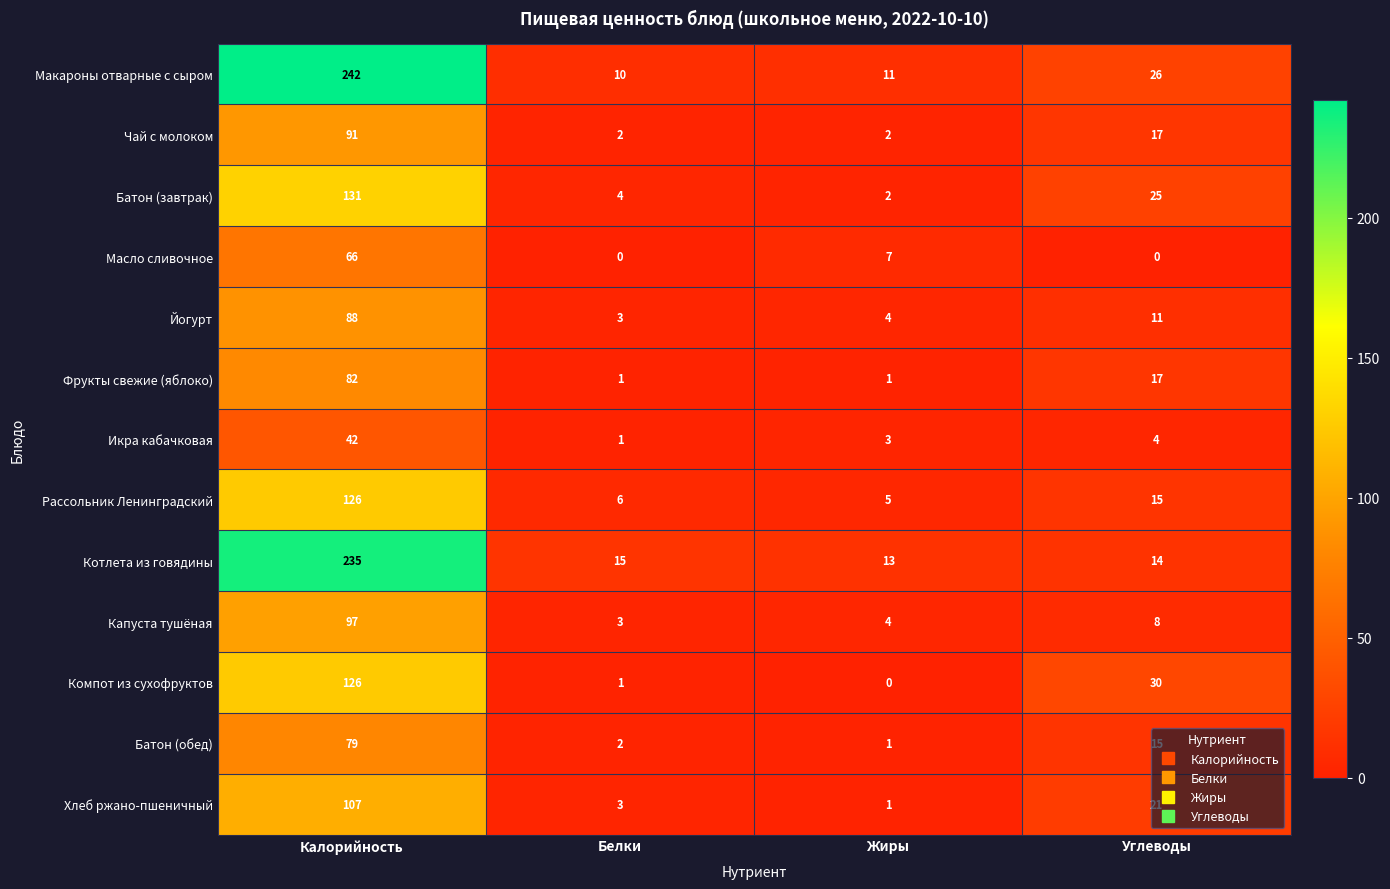

Which label corresponds to the largest value in the chart?

Калорийность